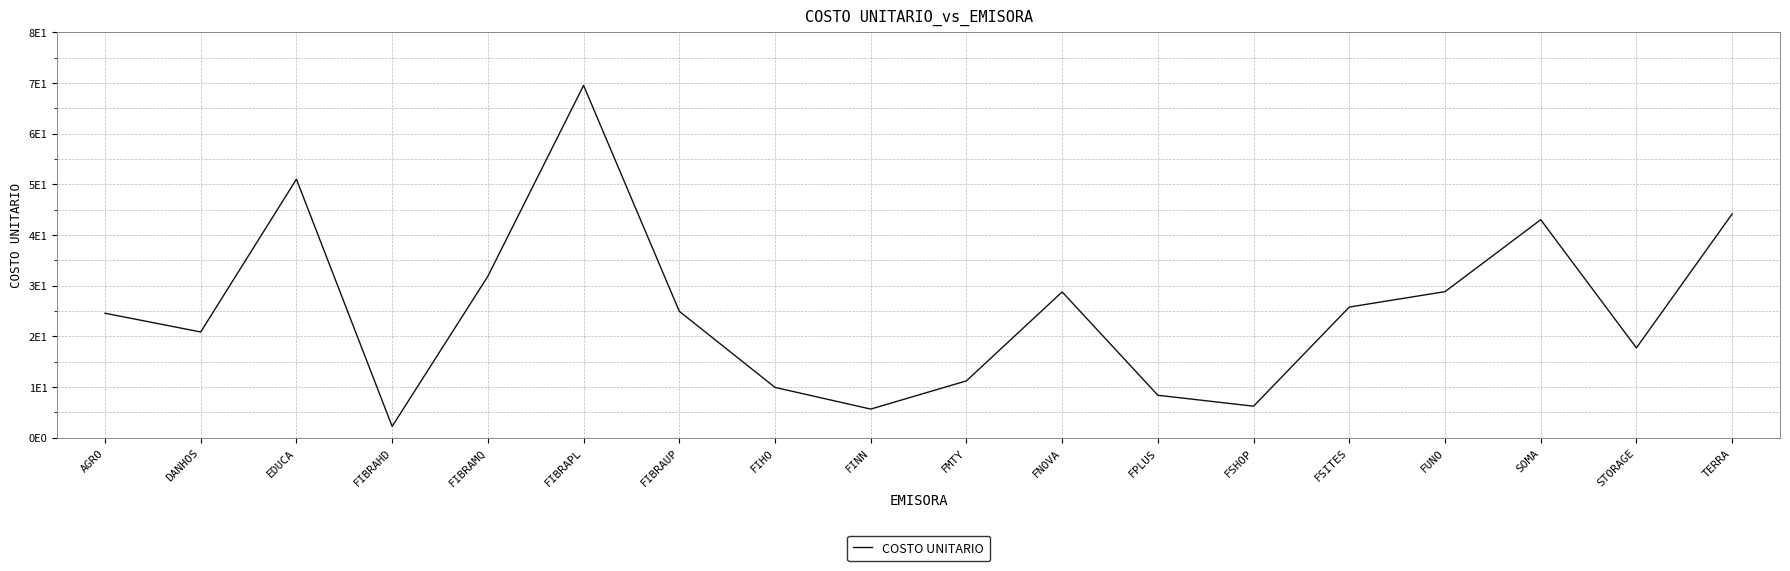

What is the difference between the second highest and minimum values?

48.8